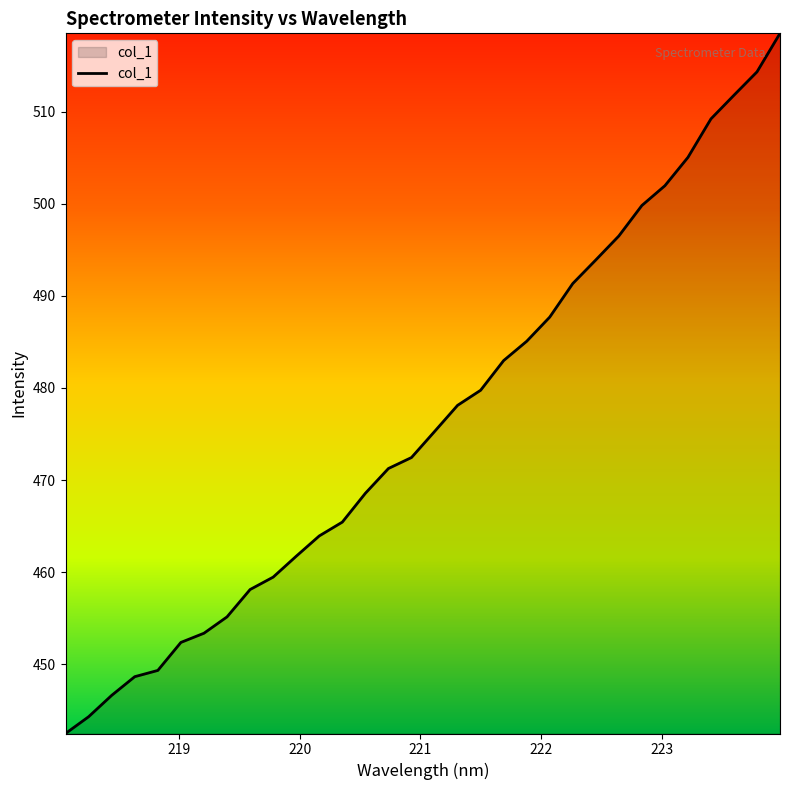

What is the greatest value displayed?

518.5